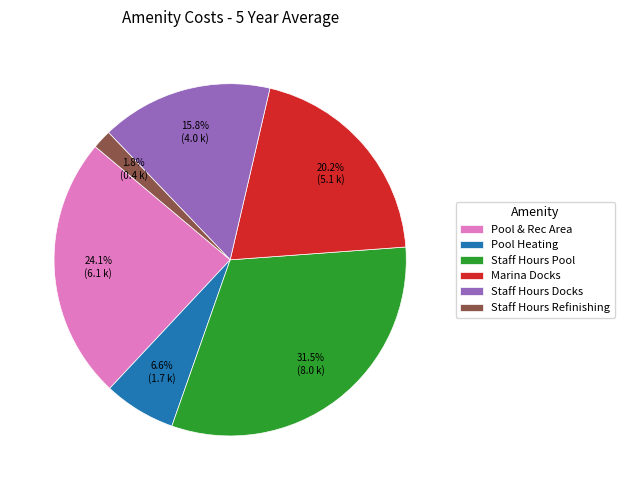

Which slice is the largest?

Staff Hours Pool